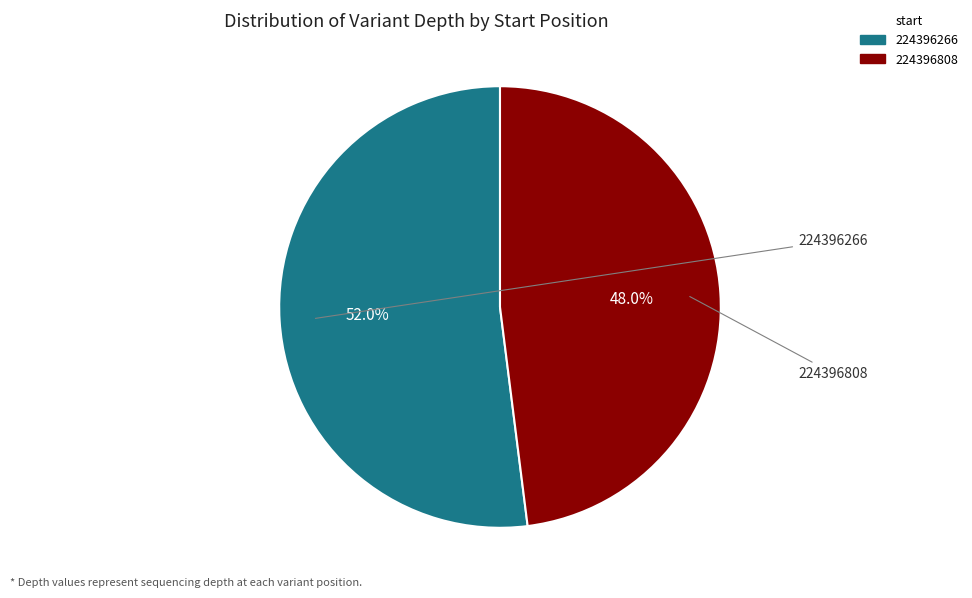

To the nearest percent, what is the average slice percentage?

50%